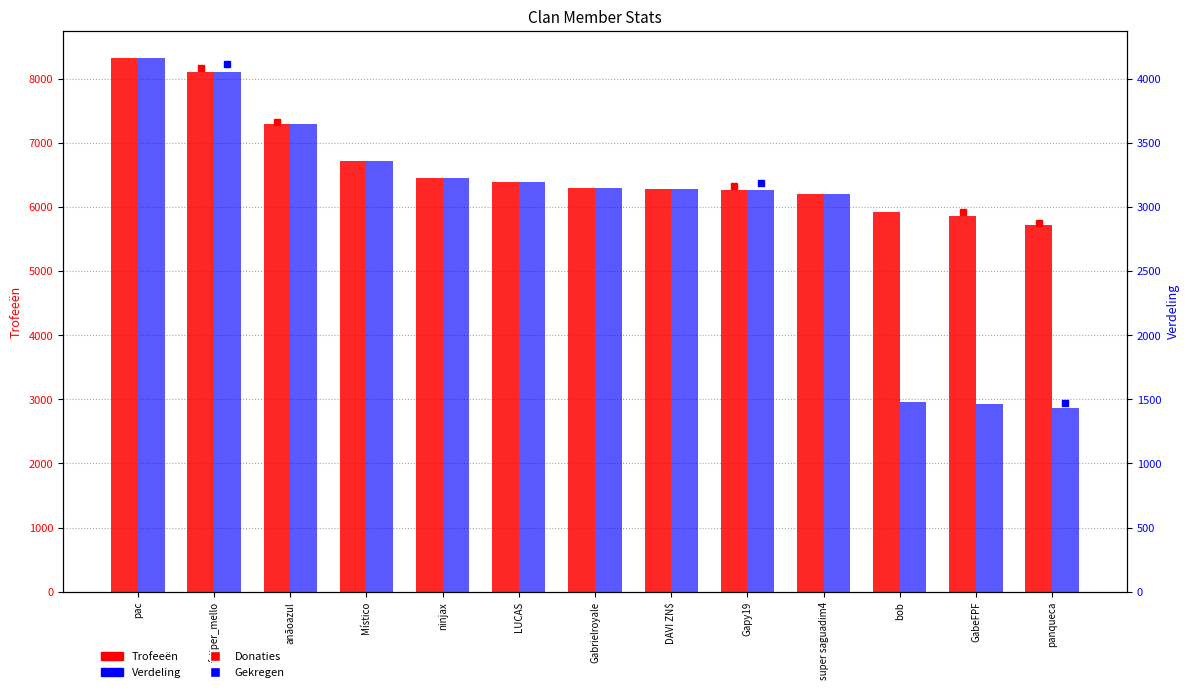

Is the value of Trofeeën at Gabrielroyale greater than the value of Verdeling at bob?

Yes